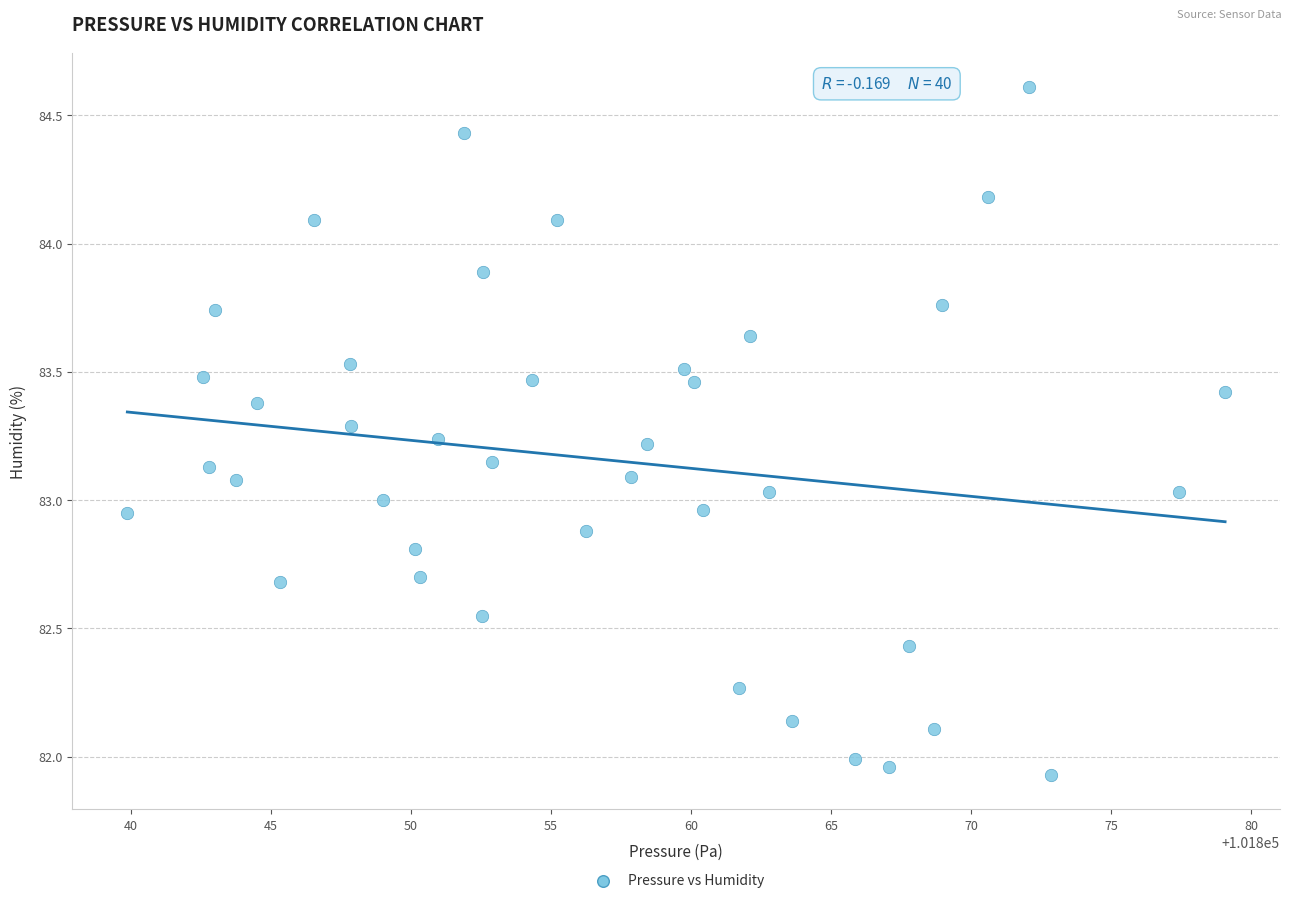

What is the range of Y values (max minus min)?

2.7